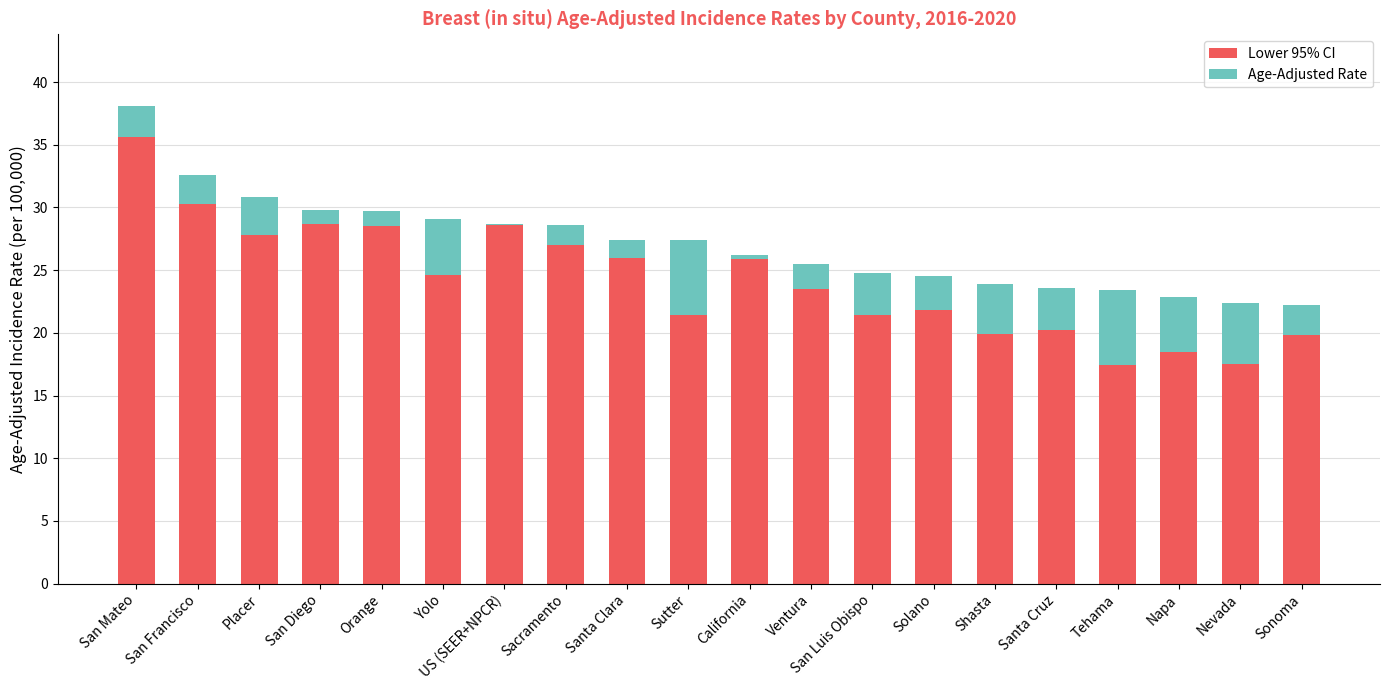

What is the sum of all Lower 95% CI values?

484.4